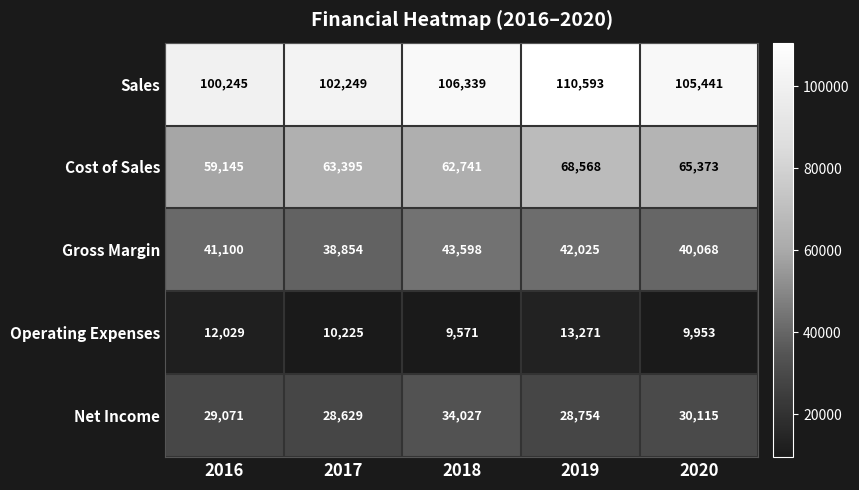

Is it true that Cost of Sales equals 115727 at 2019?

False